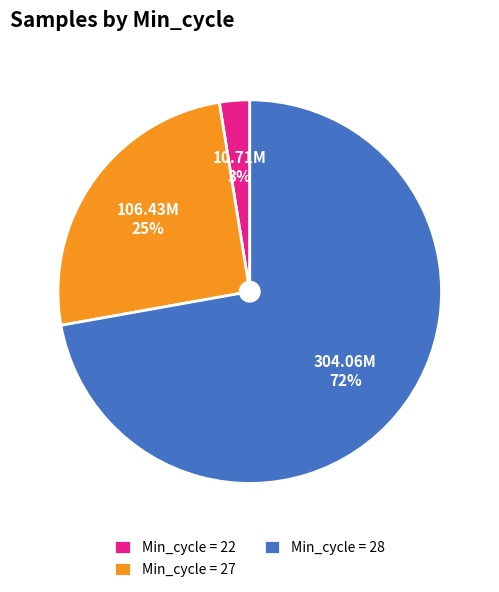

Does Min_cycle = 27 represent more than half of the total?

No